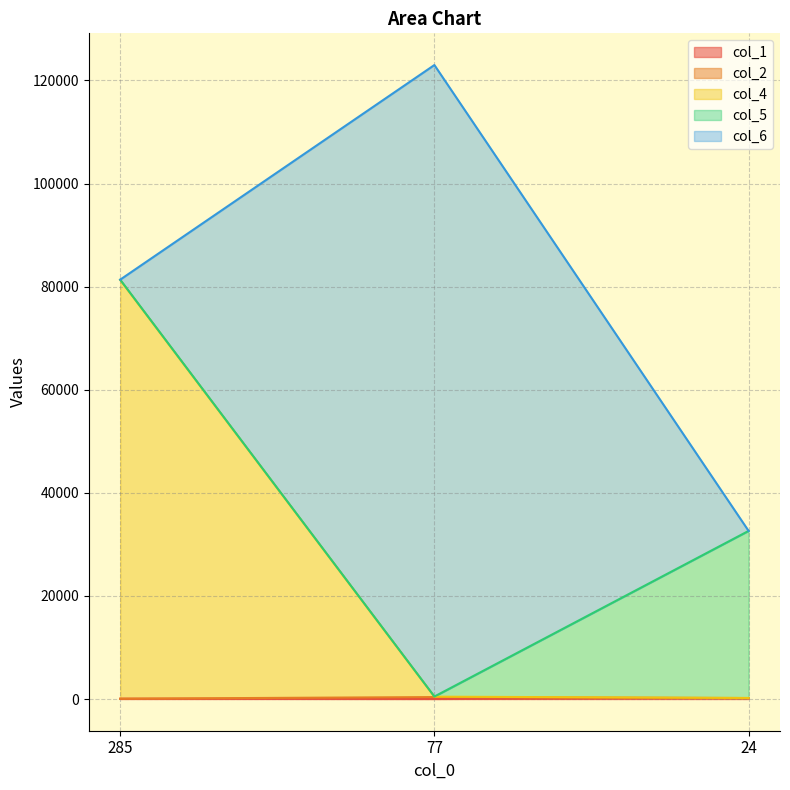

What are all the series names shown in the legend?

col_1, col_2, col_4, col_5, col_6